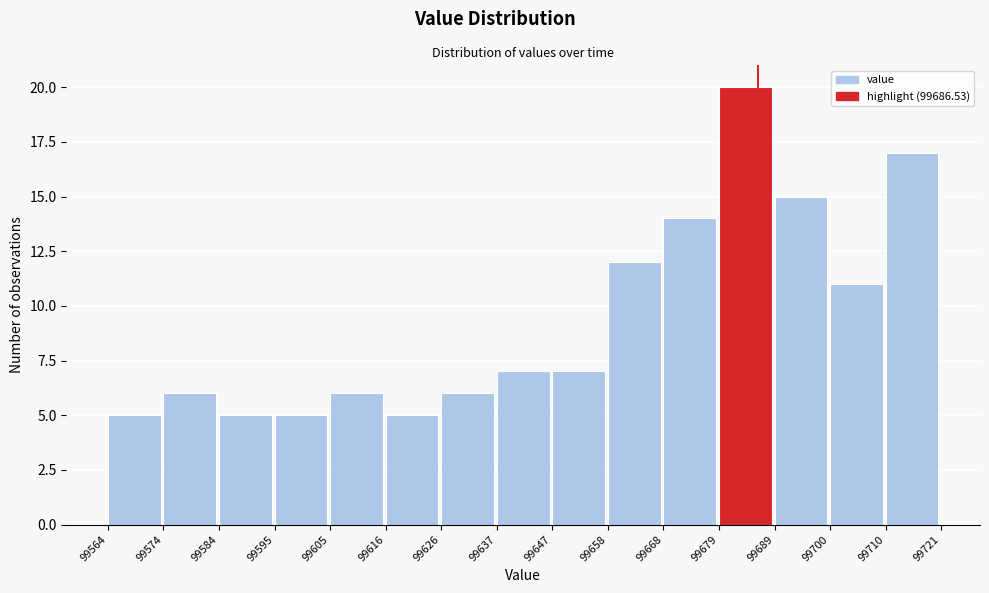

Reading left to right, transcribe this chart: for each bar, give the range it covers on the x-axis and its height. The values are not printed on the chart, so give them approximately, as read against the axis.

99564 to 99574: 5
99574 to 99584: 6
99584 to 99595: 5
99595 to 99605: 5
99605 to 99616: 6
99616 to 99626: 5
99626 to 99637: 6
99637 to 99647: 7
99647 to 99658: 7
99658 to 99668: 12
99668 to 99679: 14
99679 to 99689: 20
99689 to 99700: 15
99700 to 99710: 11
99710 to 99721: 17